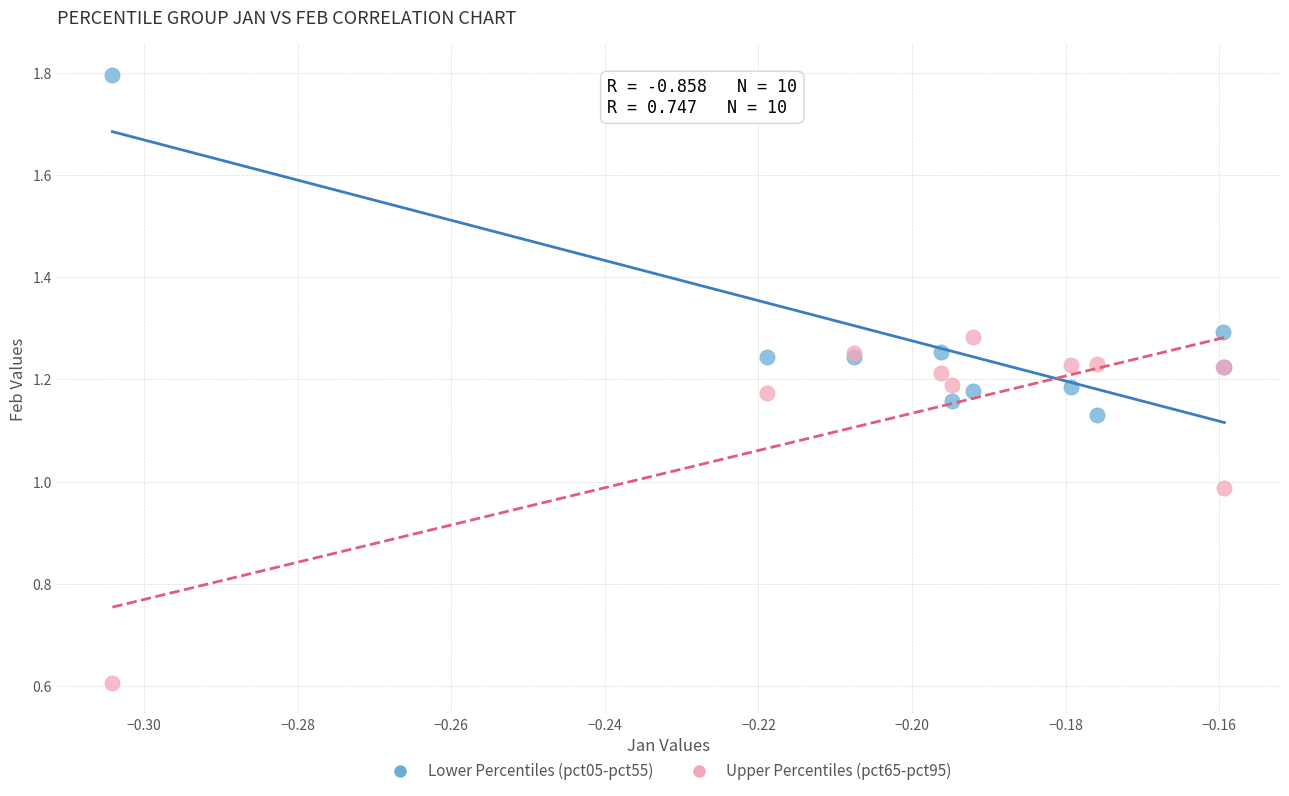

Which series reaches the minimum Y coordinate?

Upper Percentiles (pct65-pct95)